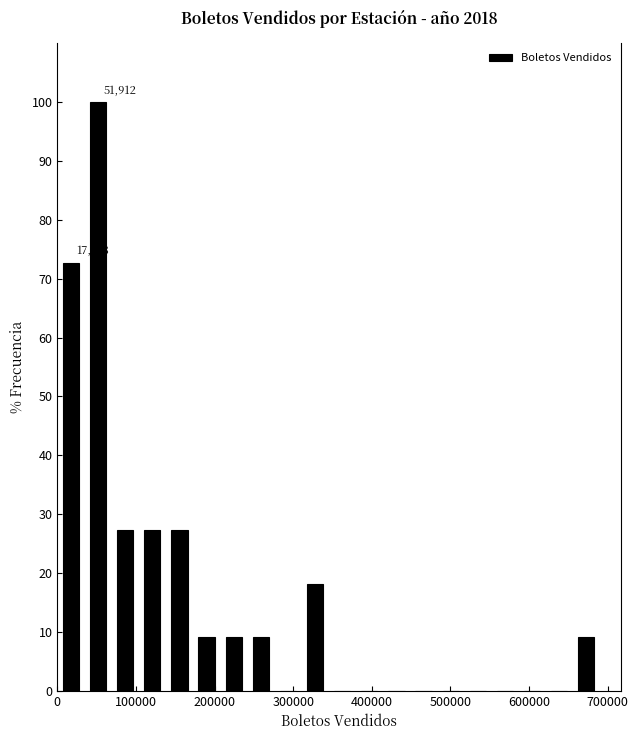

Read against the x-axis, roughly where is the centre of the tallest bar?

50000